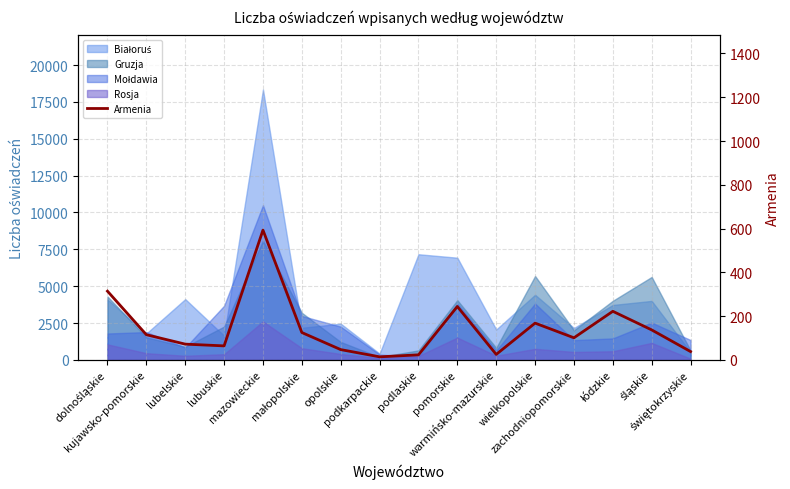

Count the number of values greater than 115.

7